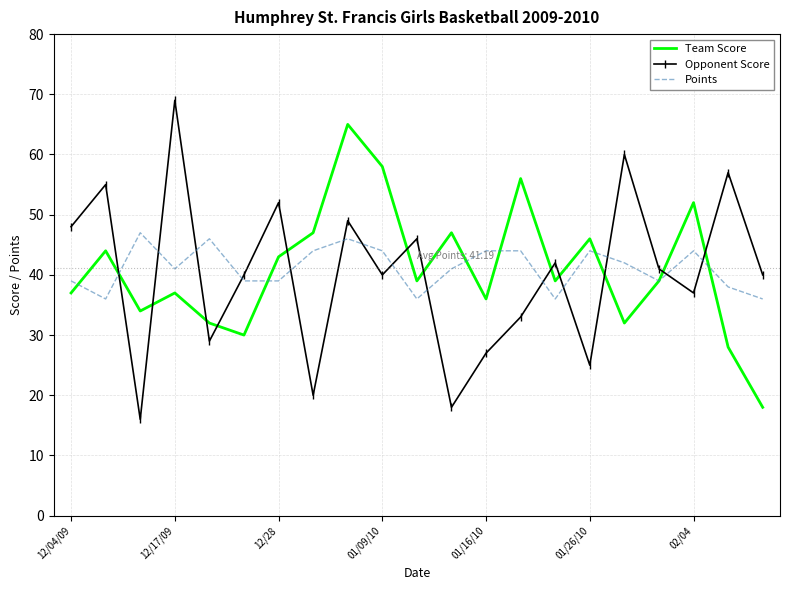

Which series has the largest range (max minus min)?

Opponent Score